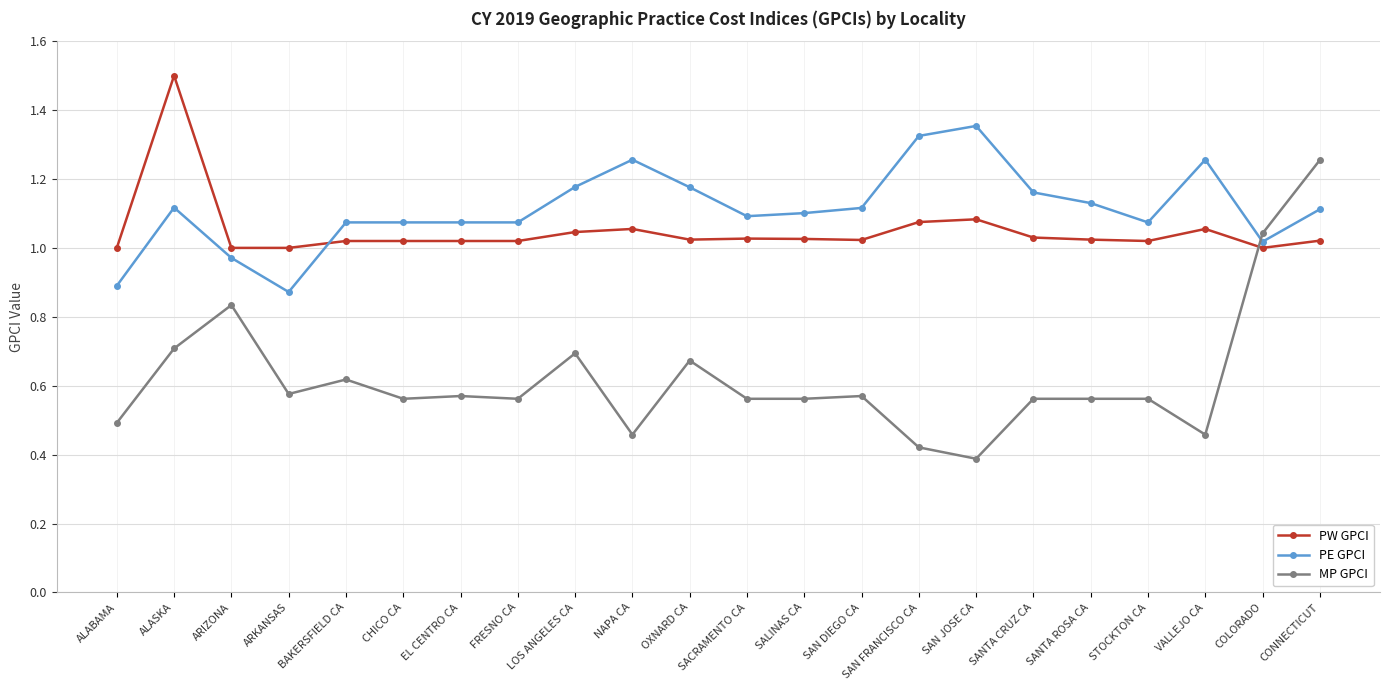

What is the total value across all series at LOS ANGELES CA?

2.9